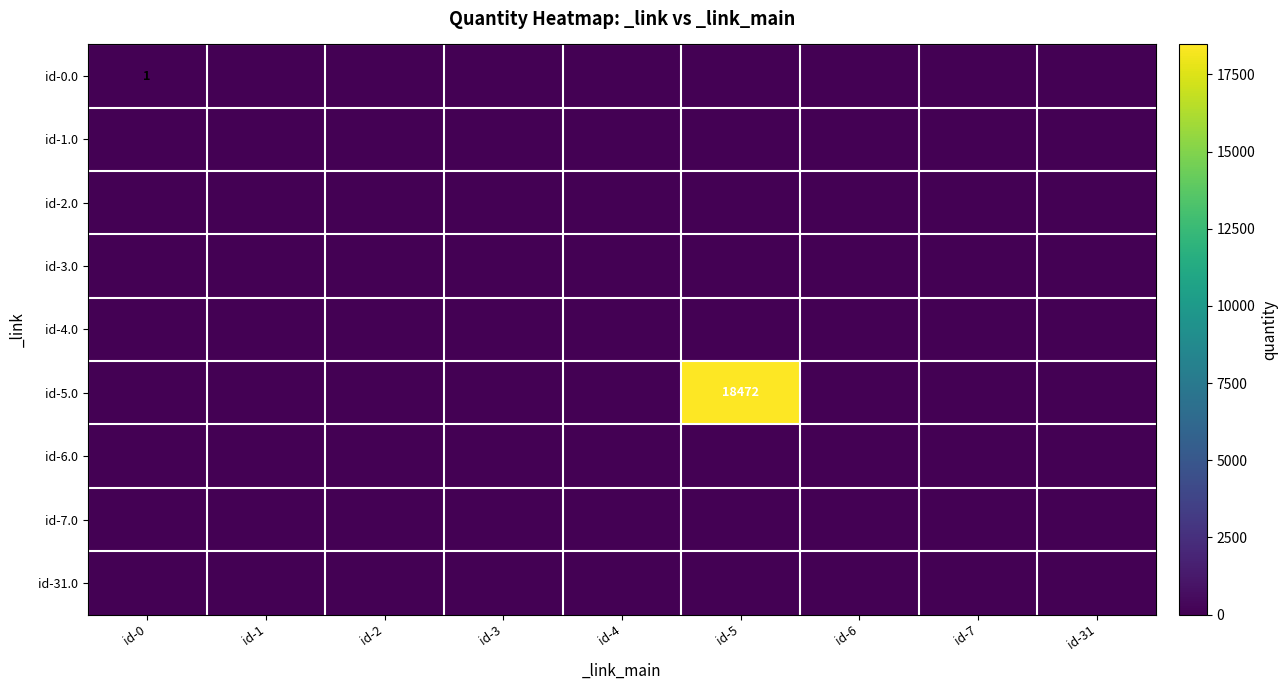

True or false: id-7.0 has a value of 0 at id-0.

True